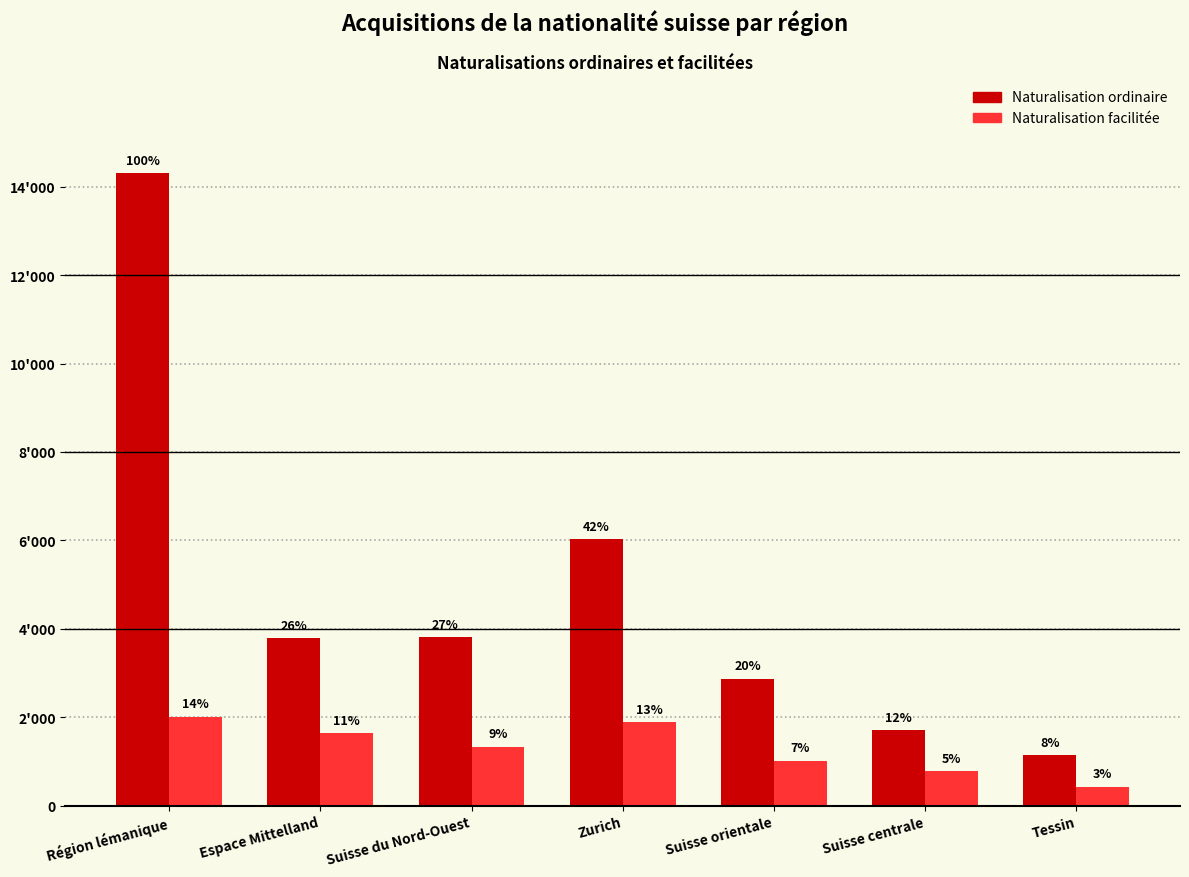

At which label does Naturalisation ordinaire reach its peak?

Région lémanique